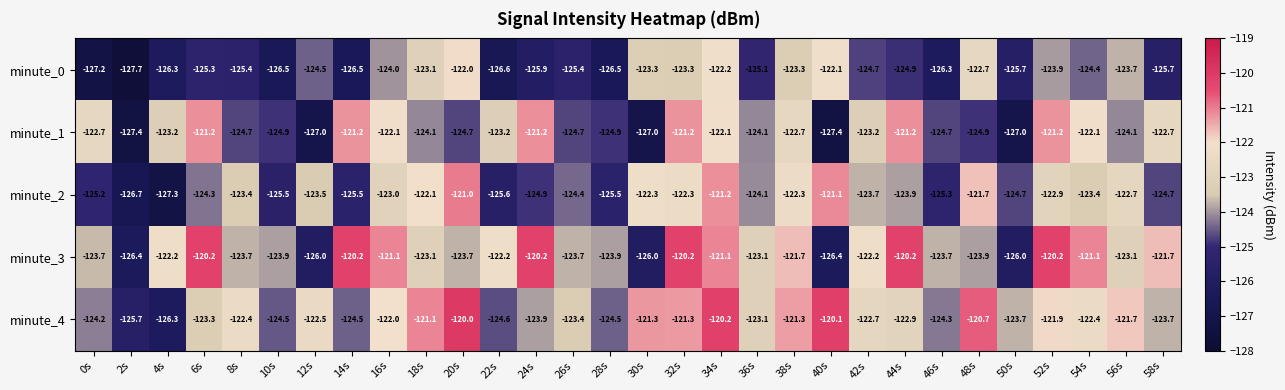

Is it true that minute_4 equals -194.1 at 14s?

False